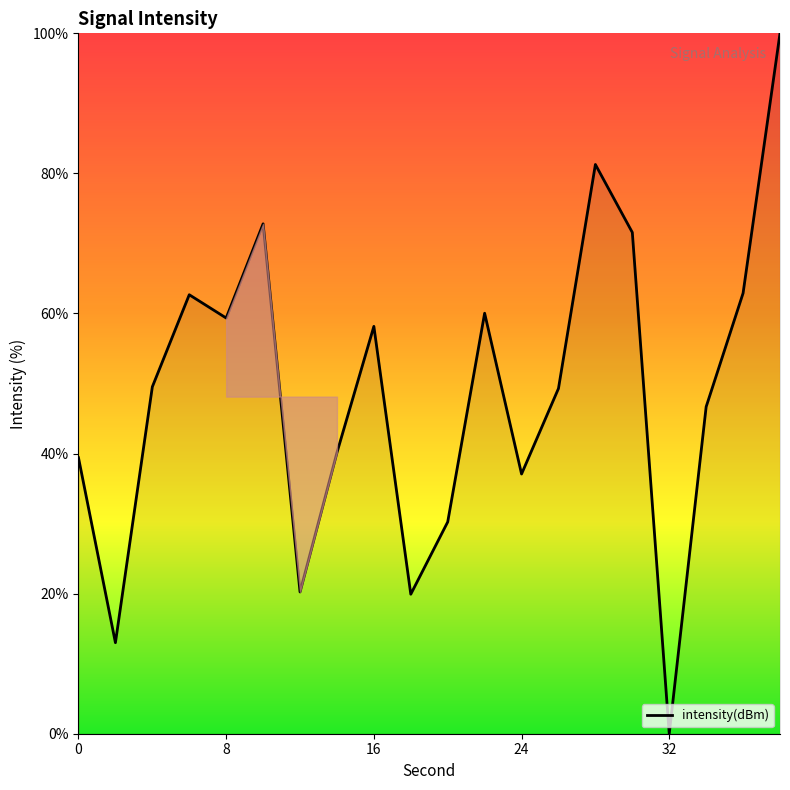

What is the difference between the maximum and minimum values?

100.0